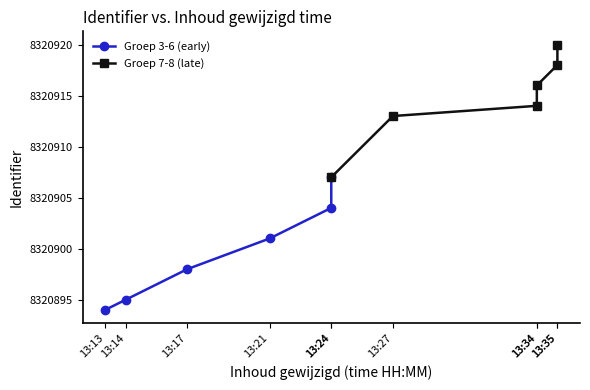

Between 13:24 and 13:24, which is larger?

13:24